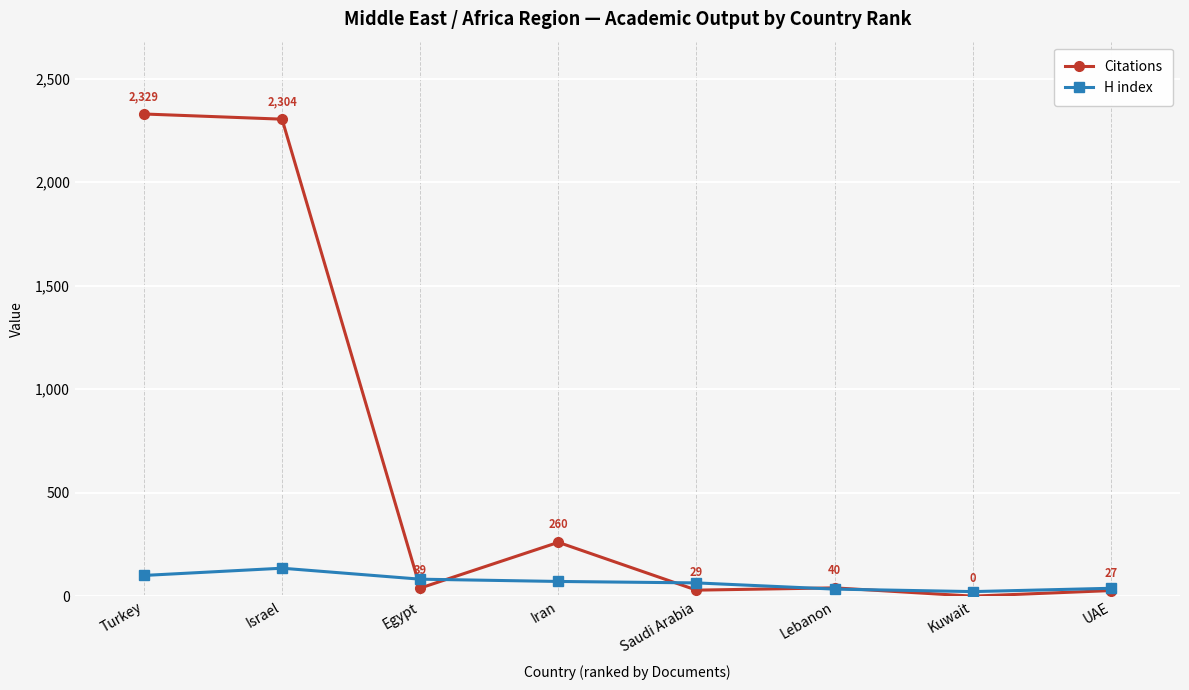

Between Turkey and Israel, which series saw the biggest shift?

H index